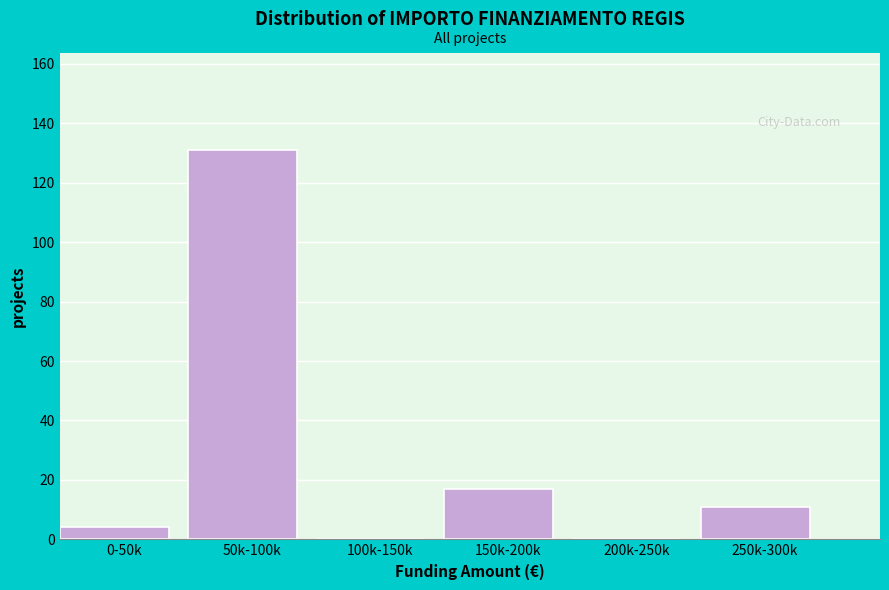

Reading left to right, what are all the values shown in this chart?

0-50k=4	50k-100k=131	100k-150k=0	150k-200k=17	200k-250k=0	250k-300k=11